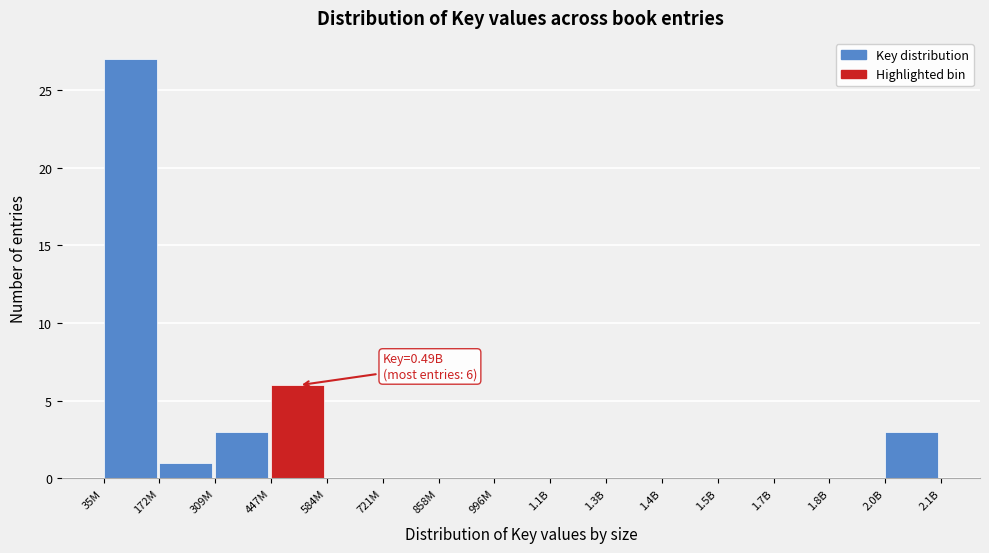

Reading left to right, what are all the values shown in this chart?

35M=27	172M=1	309M=3	447M=6	584M=0	721M=0	858M=0	996M=0	1.1B=0	1.3B=0	1.4B=0	1.5B=0	1.7B=0	1.8B=0	2.0B=3